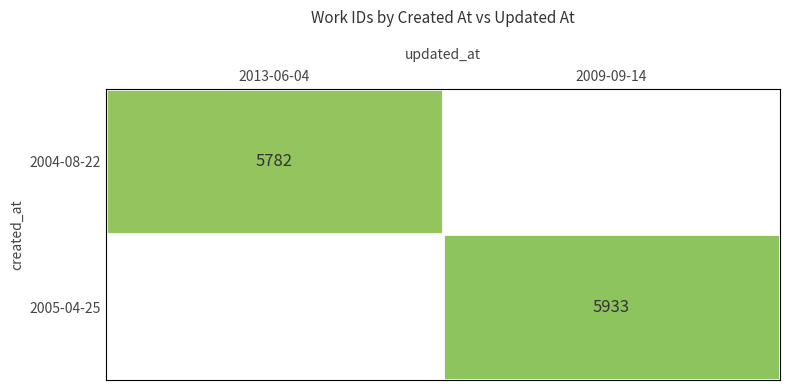

The 2004-08-22 series shows 5782 at 2013-06-04. True or false?

True